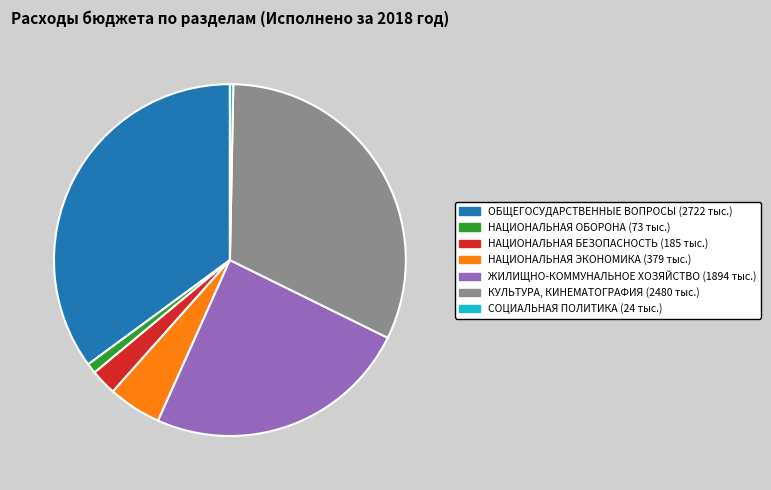

What is the smallest slice in the pie chart?

СОЦИАЛЬНАЯ ПОЛИТИКА